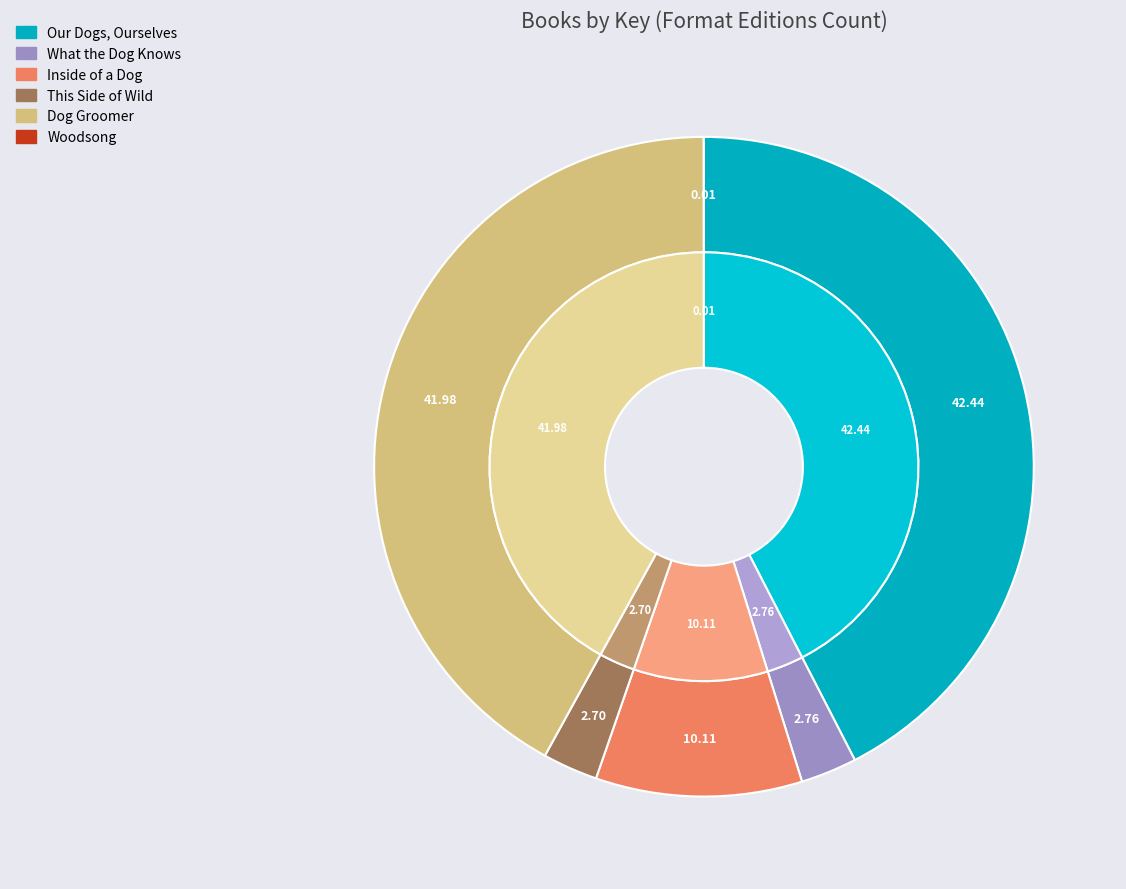

To the nearest percent, what percentage of the pie is What the Dog Knows?

3%